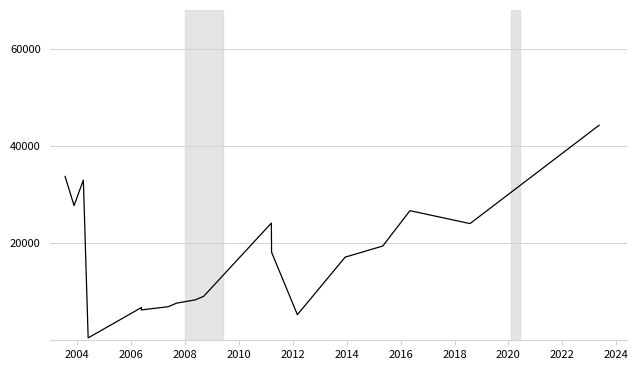

The value at 18 is 35006. True or false?

False